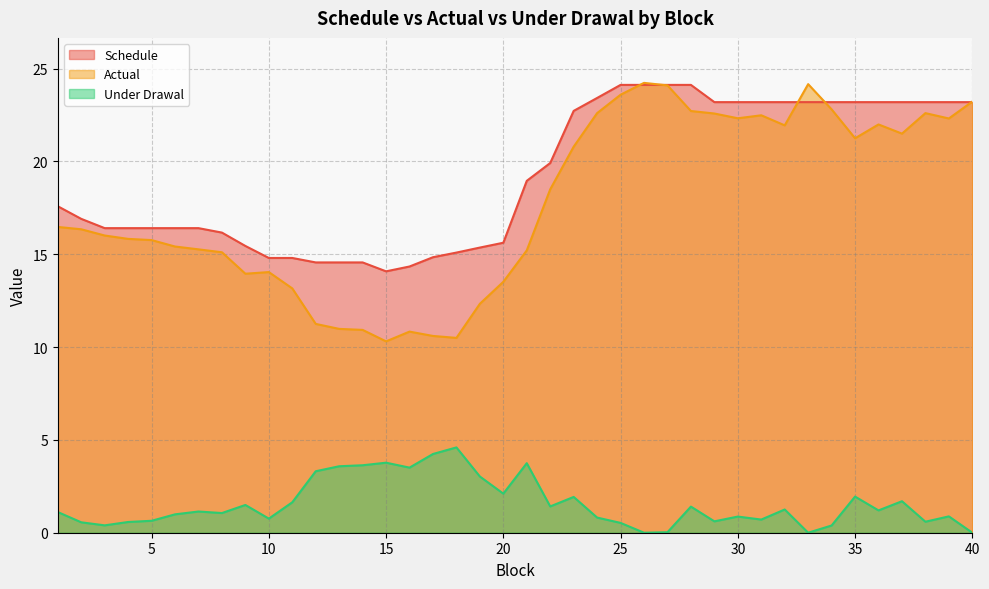

What is the difference between the maximum and minimum values in the Schedule series?

10.0